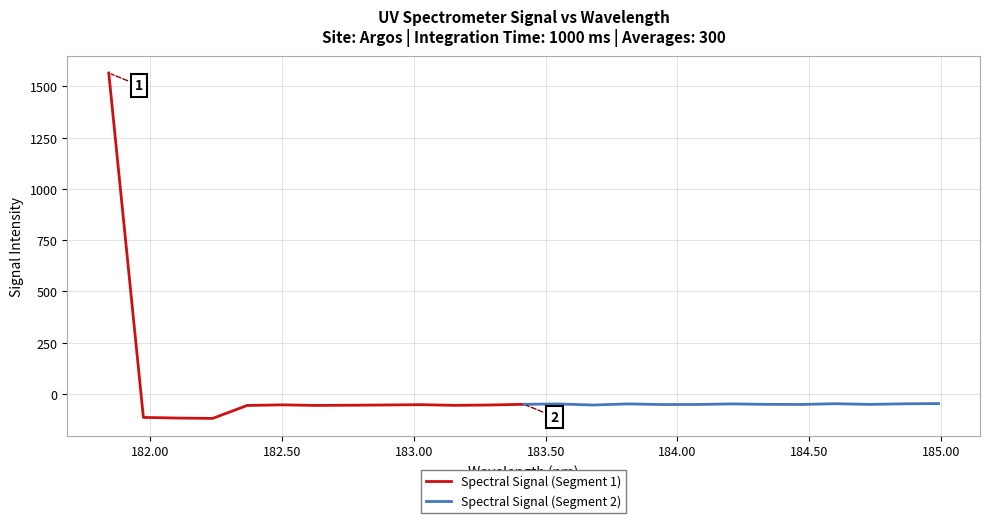

What is the lowest value of the Spectral Signal (Segment 2) series?

-54.7